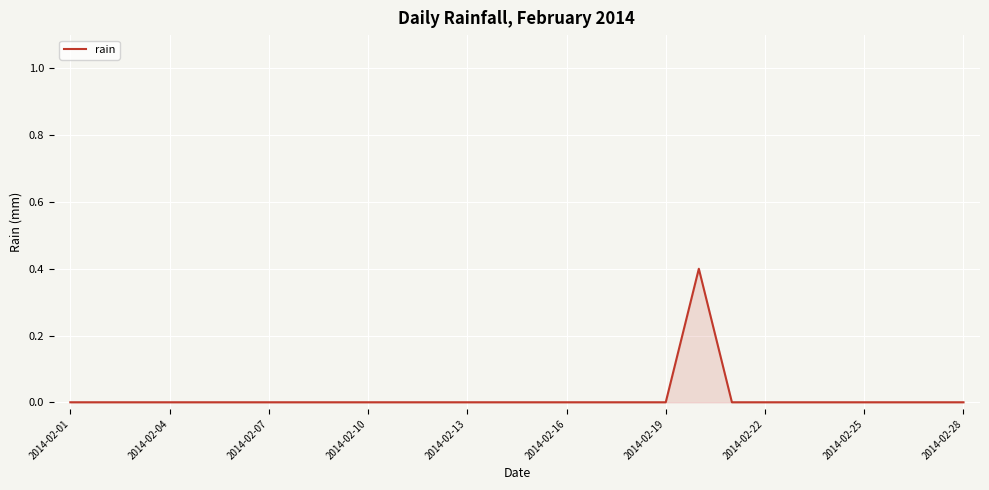

What is the greatest value displayed?

0.4